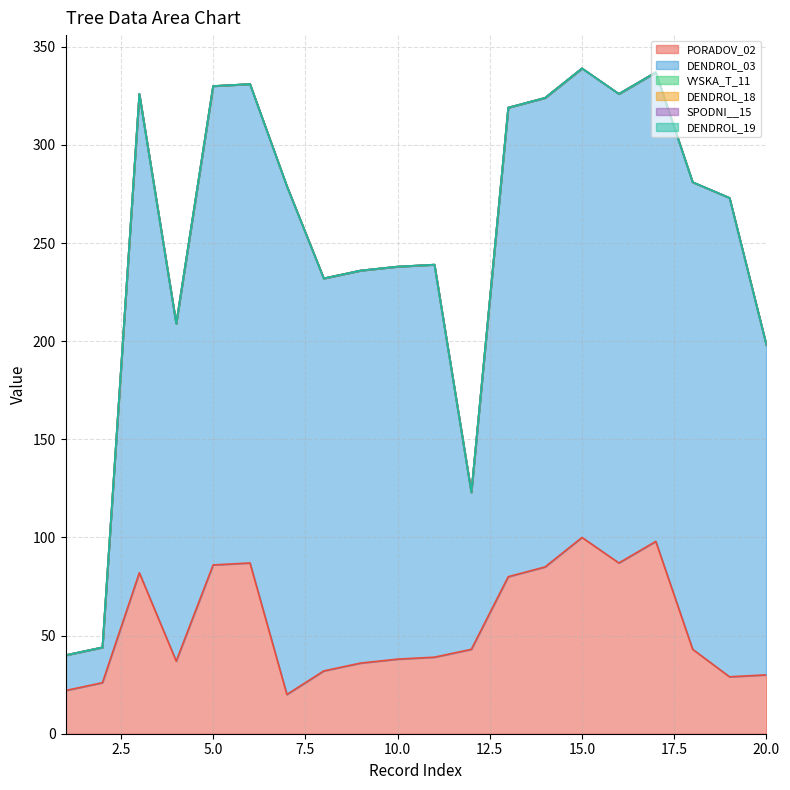

The PORADOV_02 series shows 32 at 8. True or false?

True